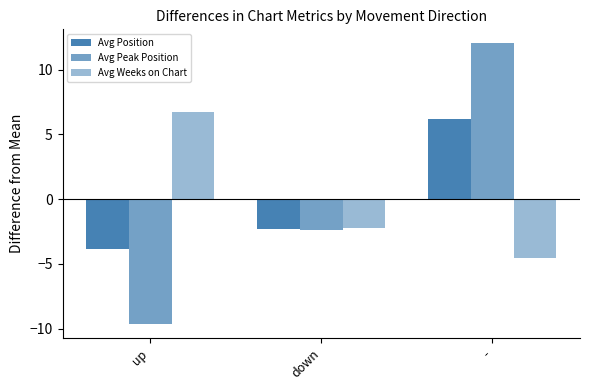

Between down and -, which series saw the biggest shift?

Avg Peak Position